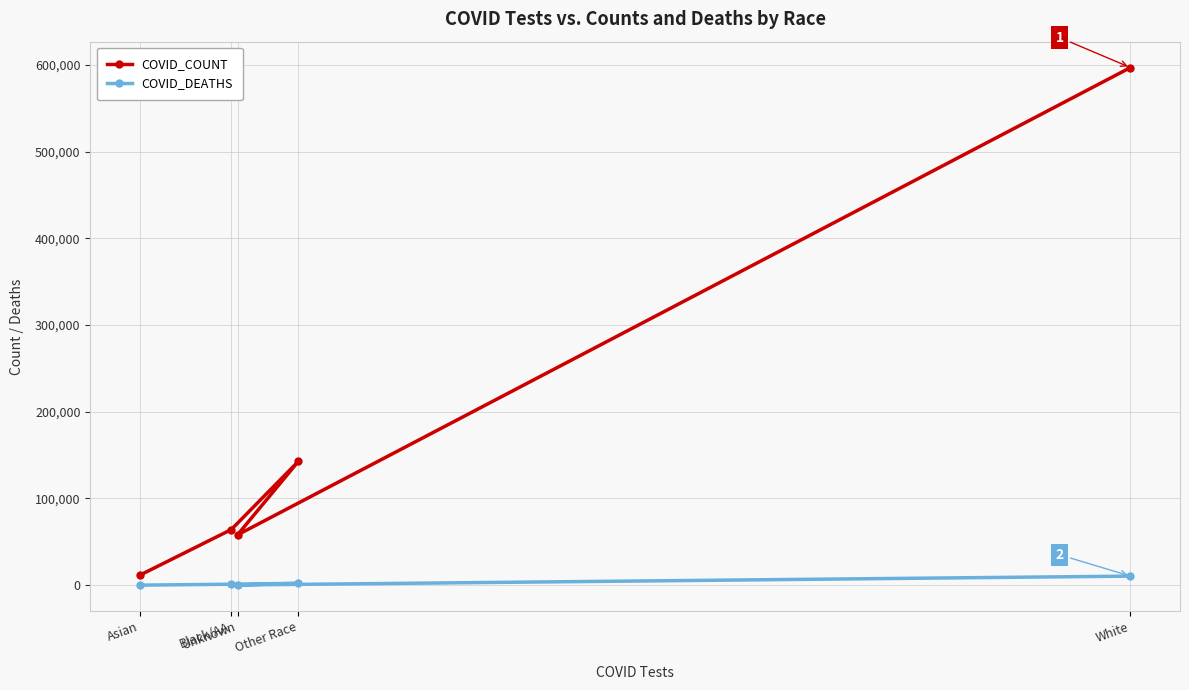

What is the sum of all COVID_DEATHS values?

14121